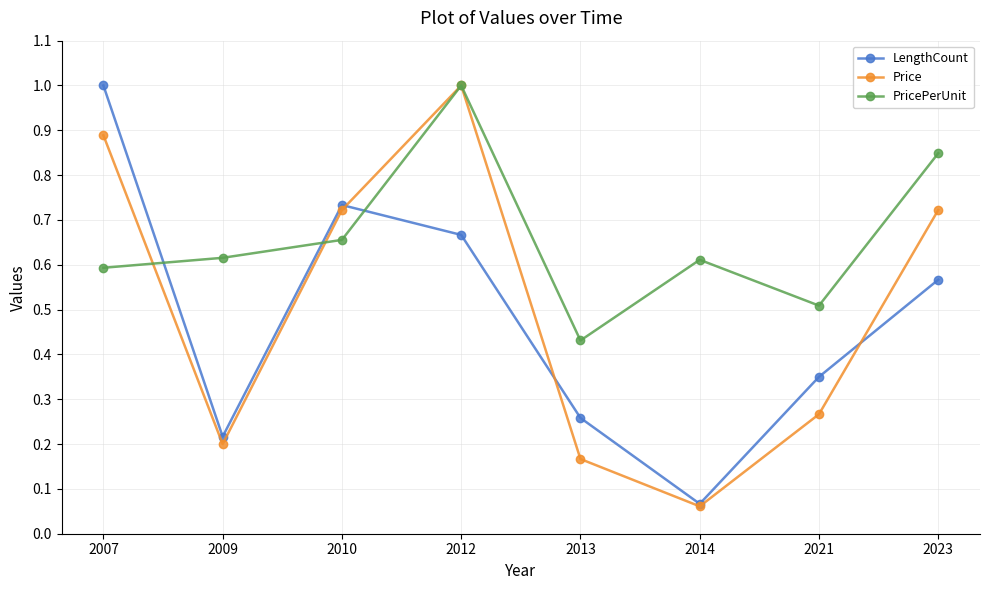

How many lines are shown in the chart?

3